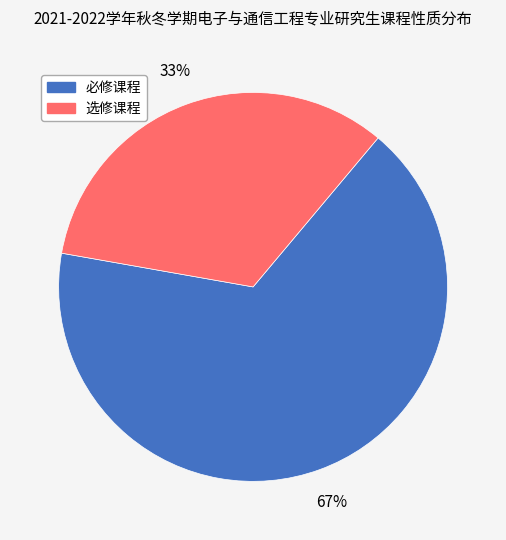

To the nearest percent, what is the average slice percentage?

50%